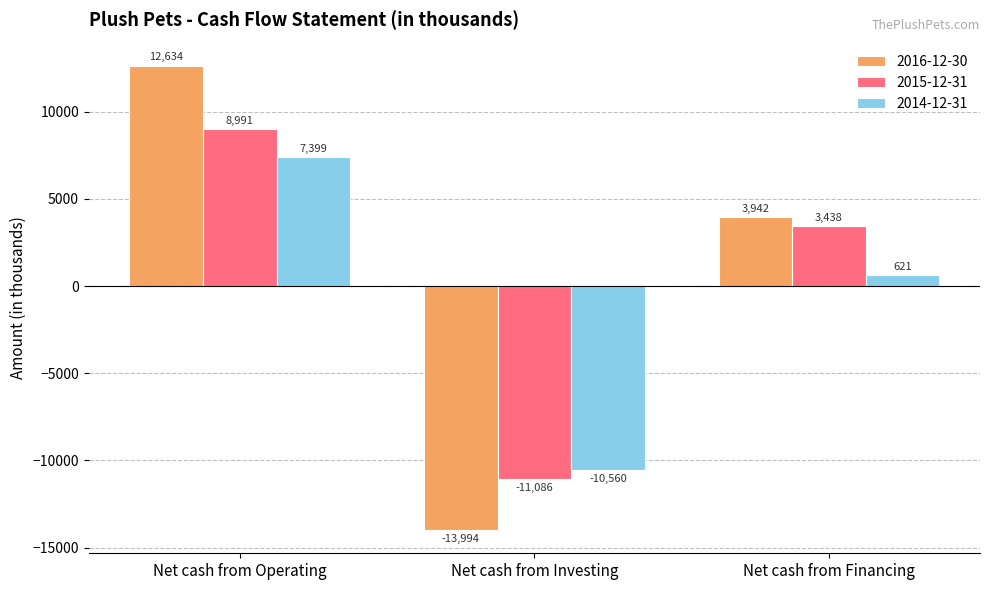

How many bars are there in each group?

3